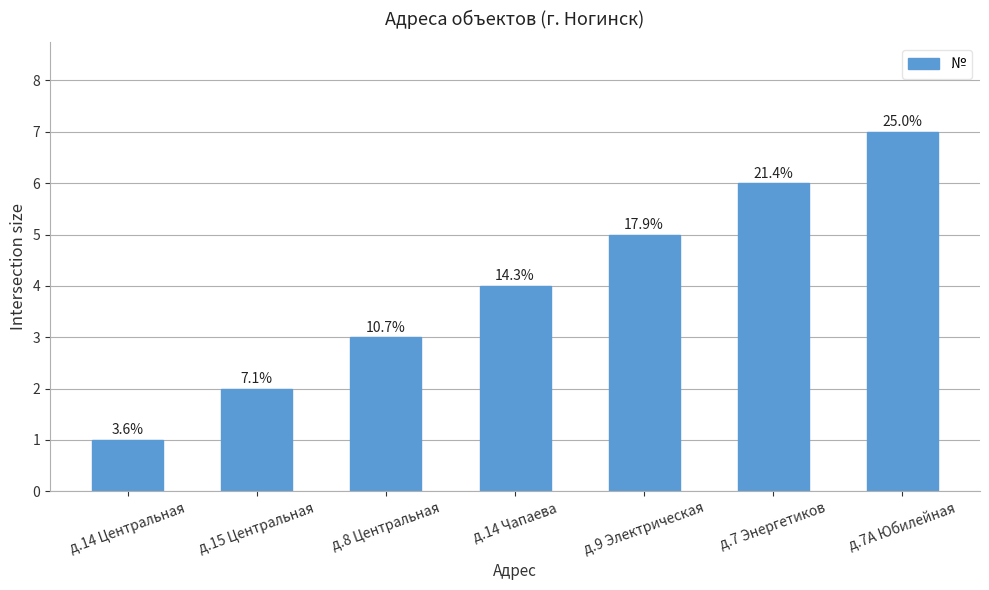

Reading right to left, extract all data points from this chart.

7	6	5	4	3	2	1